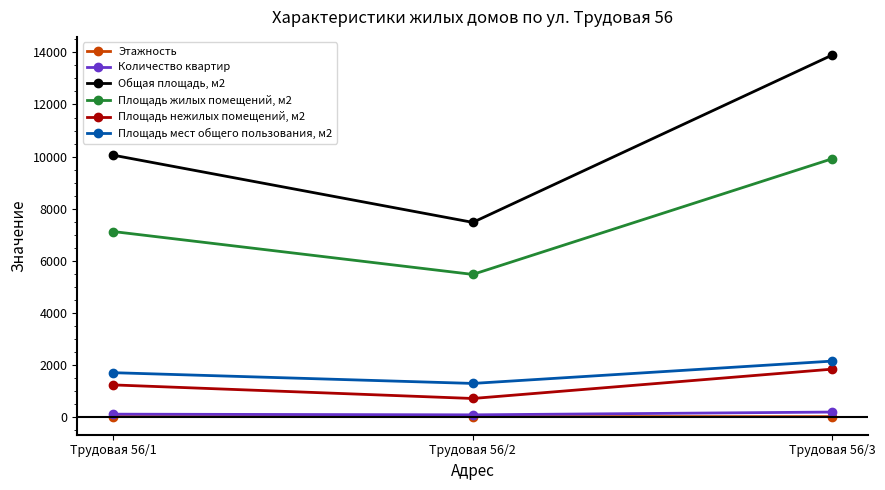

What is the spread (max minus min) of values at Трудовая 56/1?

10039.5